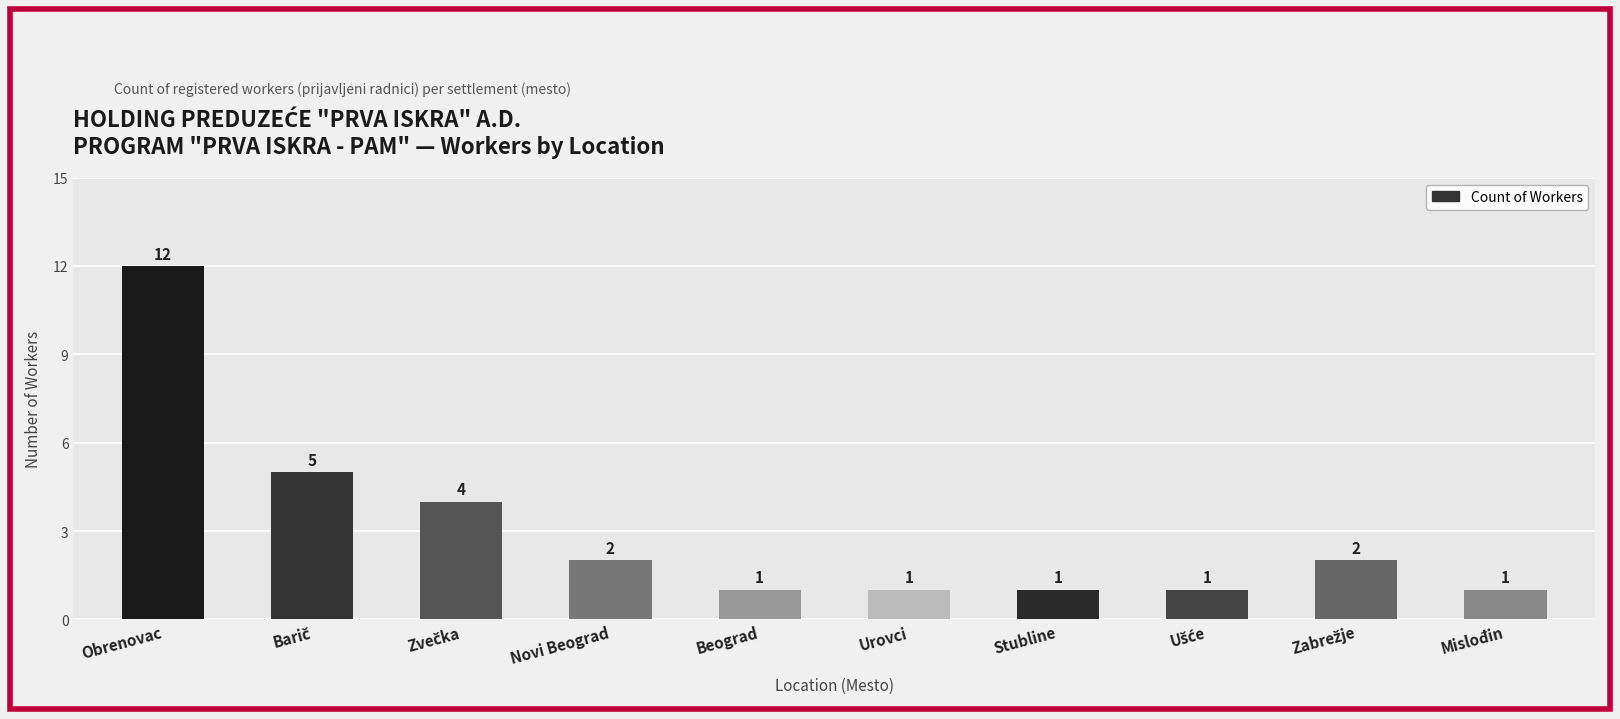

What is the value of the 4th bar from the left?

2